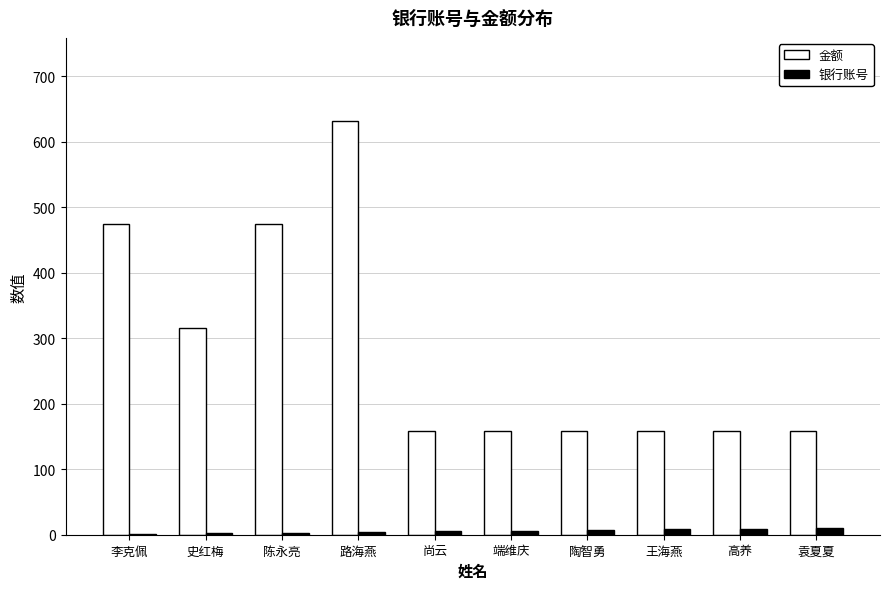

What is the sum of all 金额 values?

2844